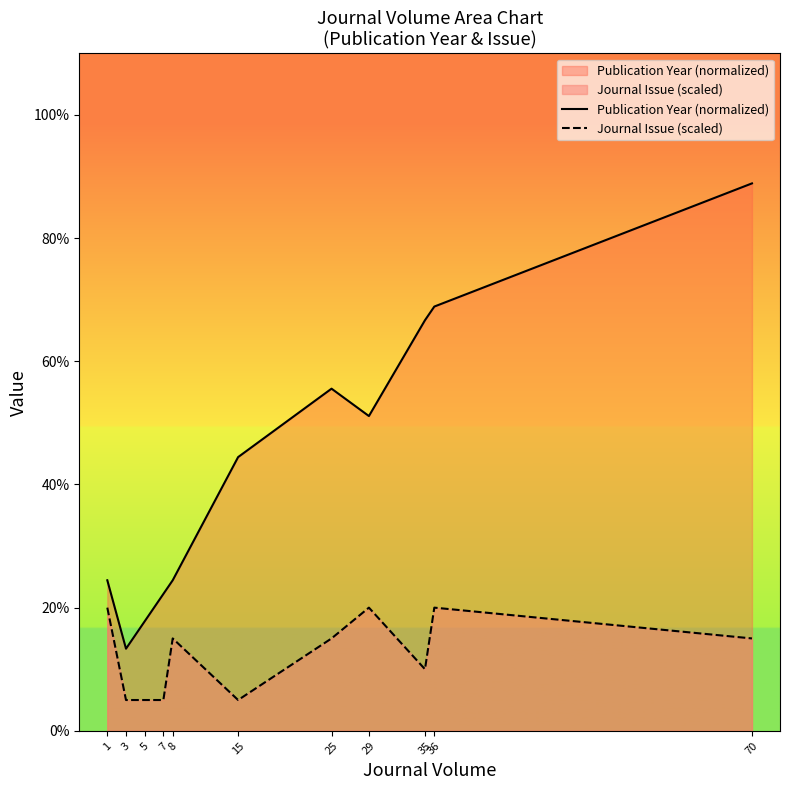

Between 35 and 36, which is larger?

36